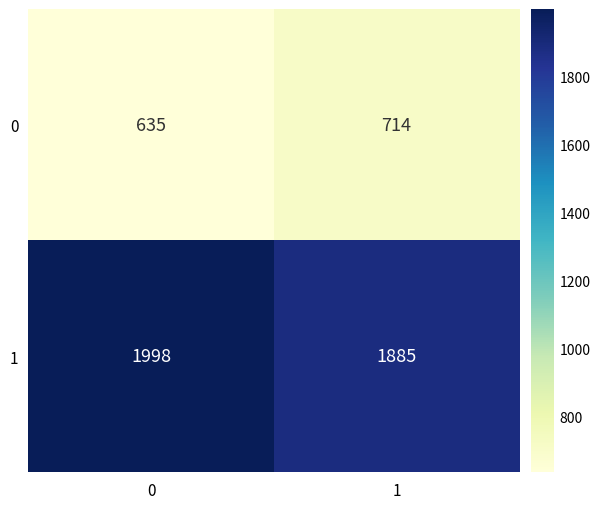

Which series has the widest spread of values?

1